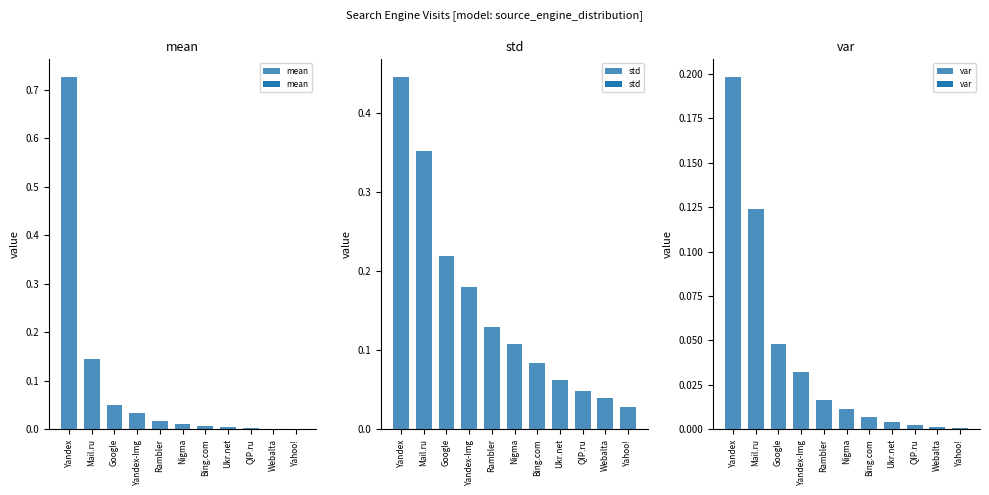

What are all the series names shown in the legend?

mean, std, var